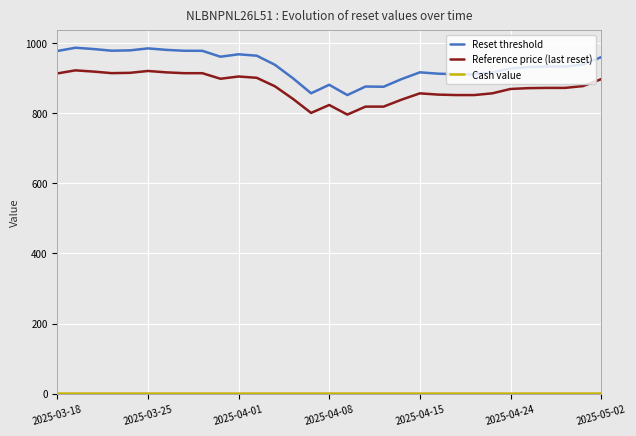

True or false: Reset threshold and Reference price (last reset) intersect in this chart.

False